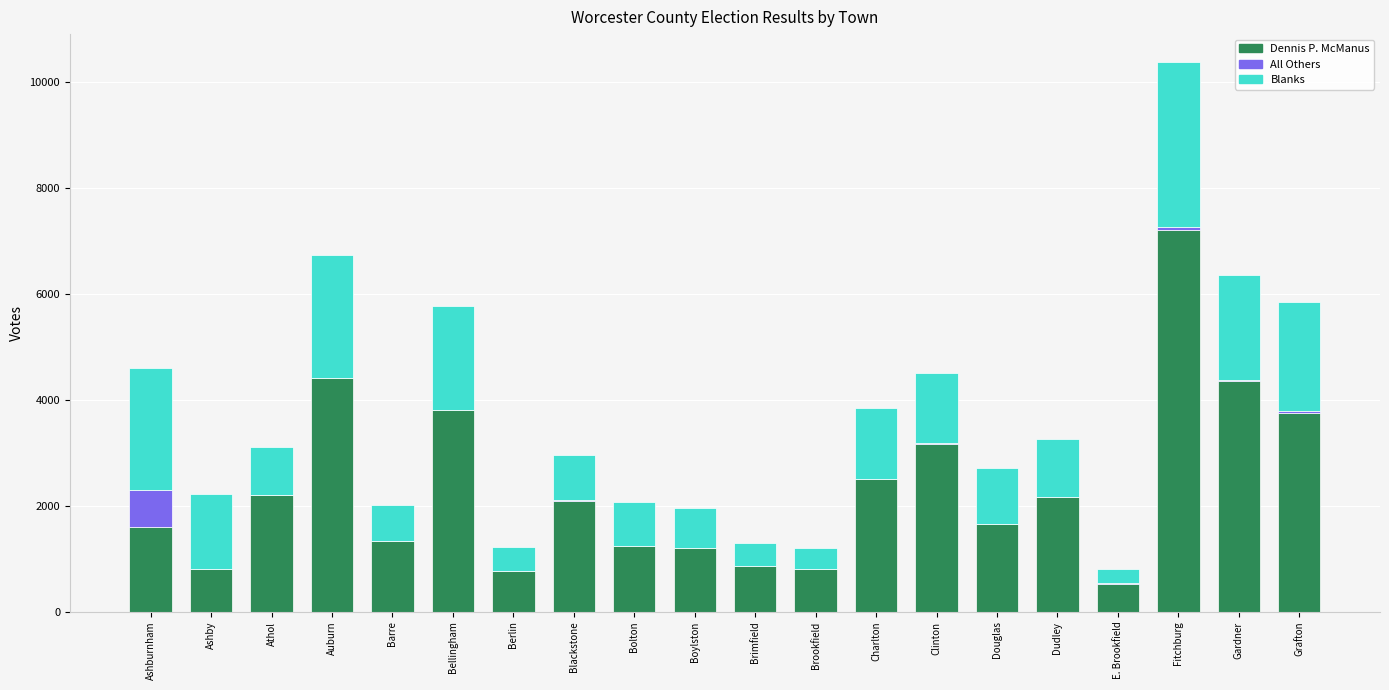

What is the difference between the Dennis P. McManus values at Barre and Charlton?

1168